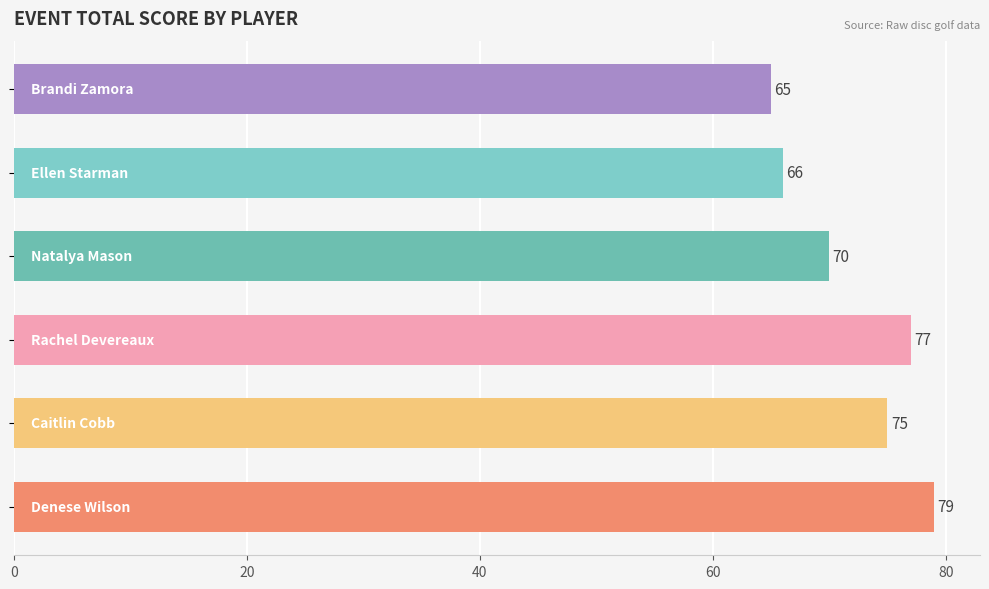

What is the difference between the maximum and minimum values?

14